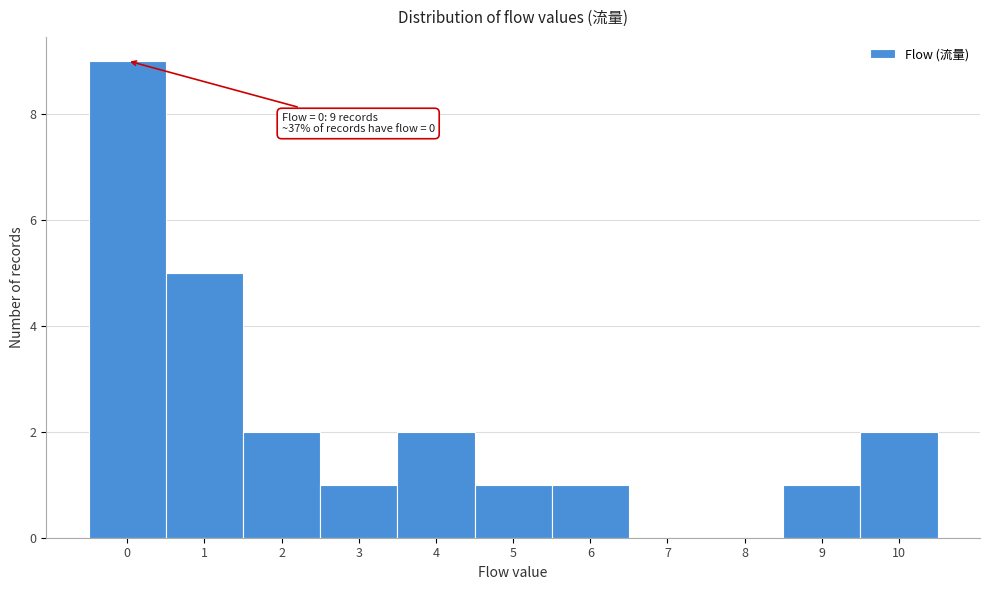

Reading left to right, transcribe all the data shown in this chart.

0=9	1=5	2=2	3=1	4=2	5=1	6=1	7=0	8=0	9=1	10=2